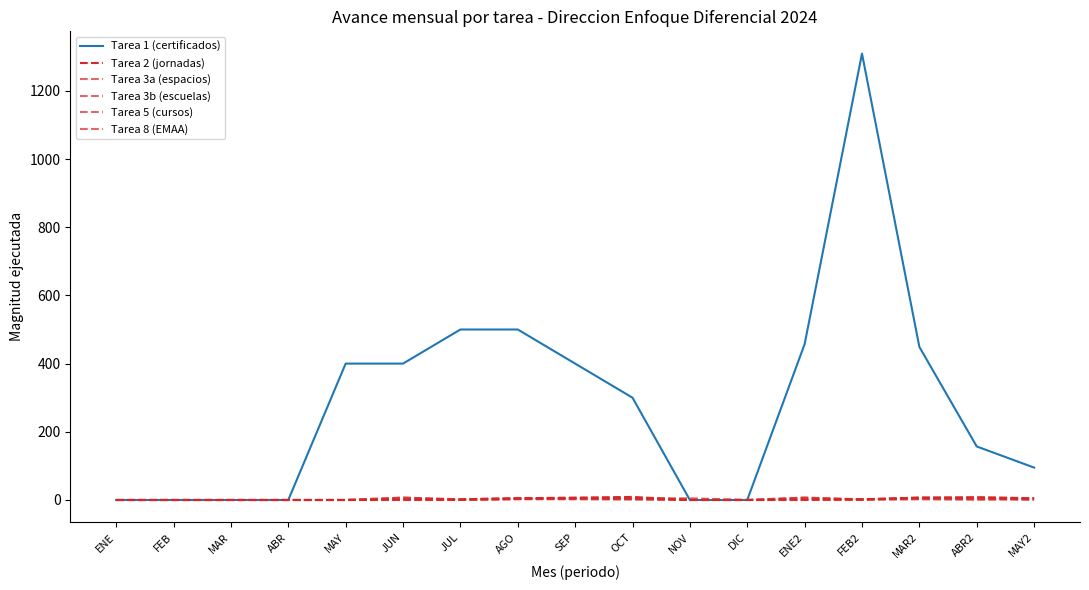

Does the chart display data point markers on the line(s)?

No